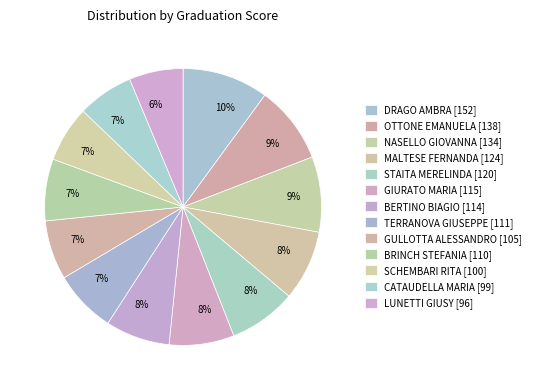

What percentage is the TERRANOVA GIUSEPPE slice, to the nearest percent?

7%